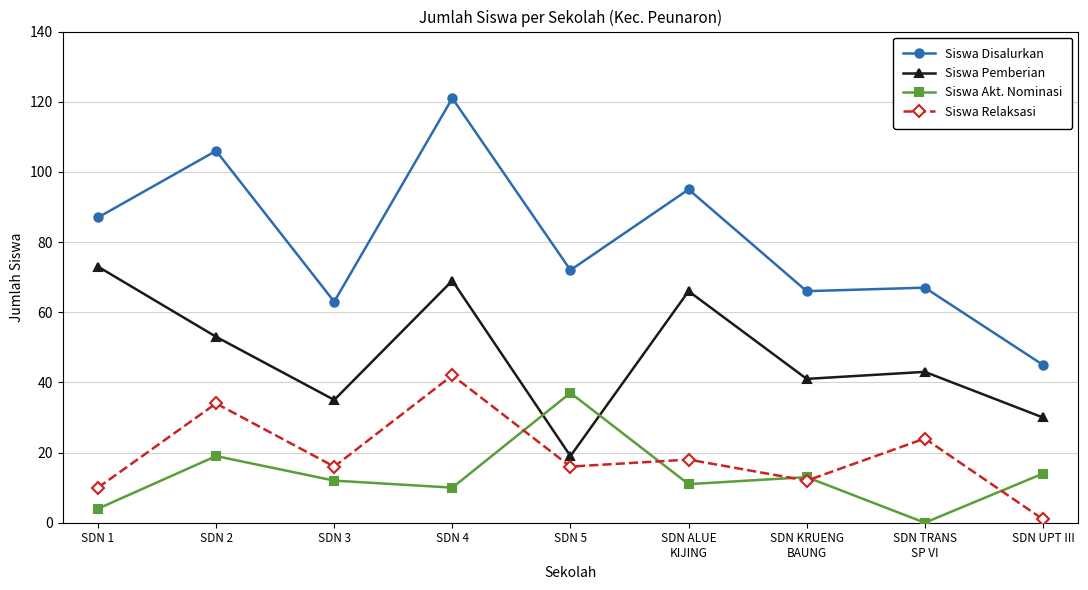

Rank the series by their maximum value, from highest to lowest.

Siswa Disalurkan, Siswa Pemberian, Siswa Relaksasi, Siswa Akt. Nominasi